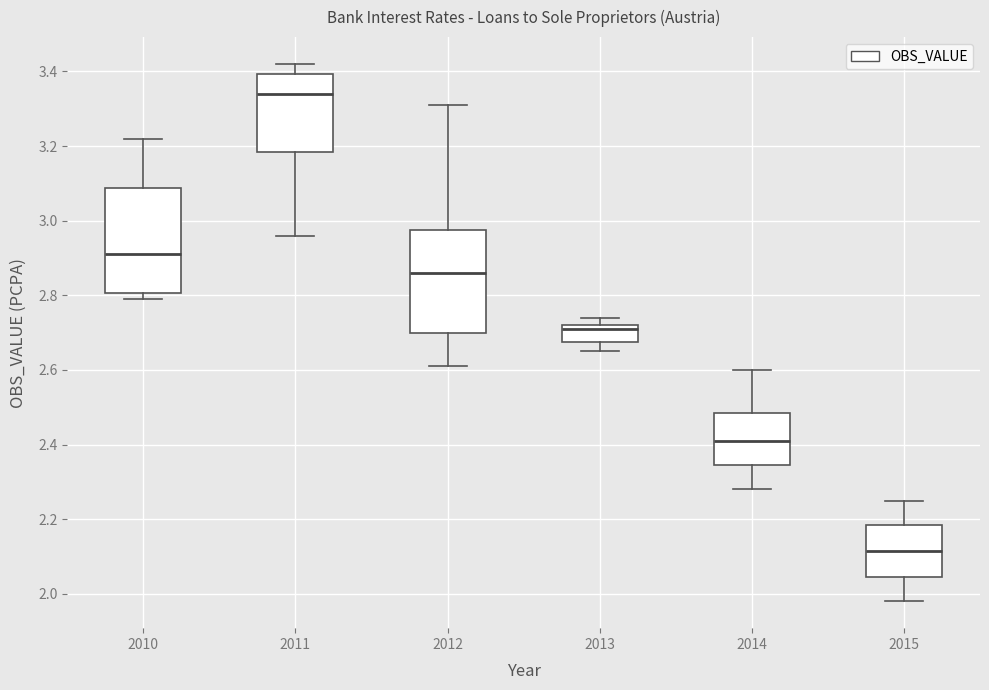

Which box has the highest median line?

2011